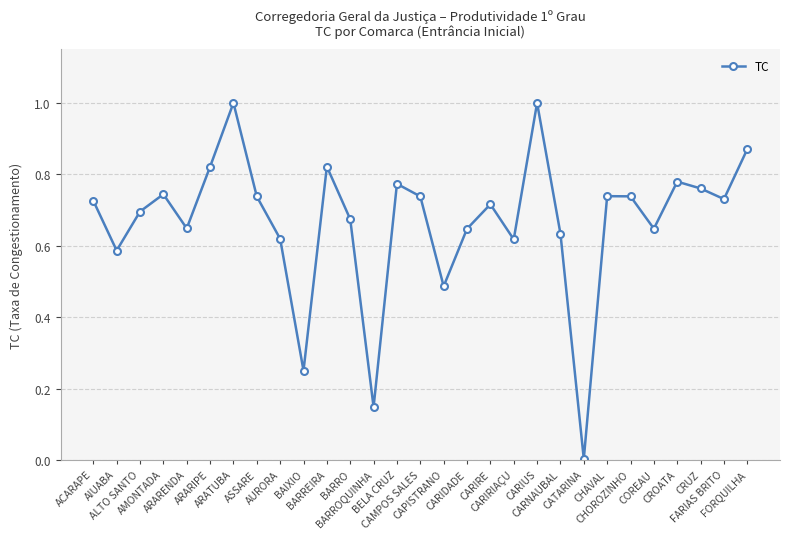

Which has a higher value, CARIRIAÇU or CRUZ?

CRUZ